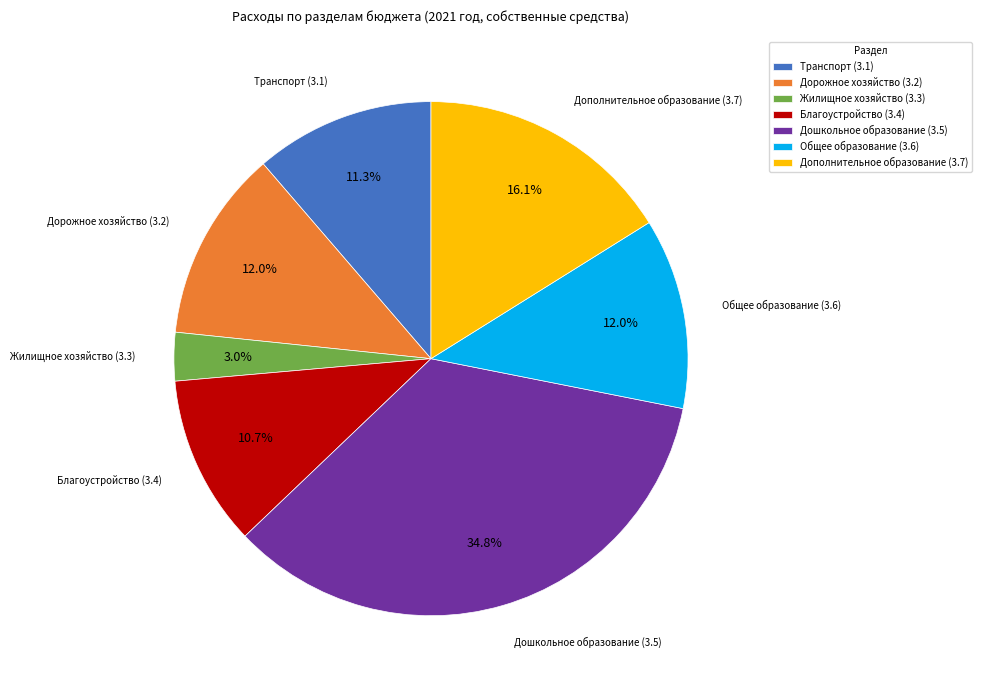

To the nearest percent, what is the combined percentage of Дополнительное образование (3.7) and Дорожное хозяйство (3.2)?

28%